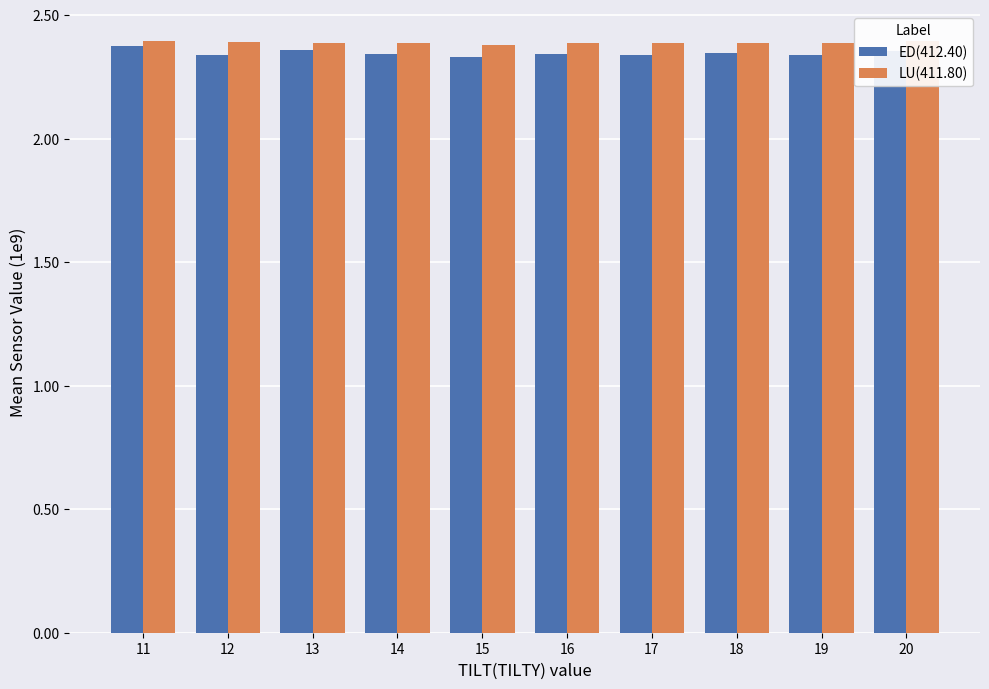

At which category is the sum across all series the highest?

11